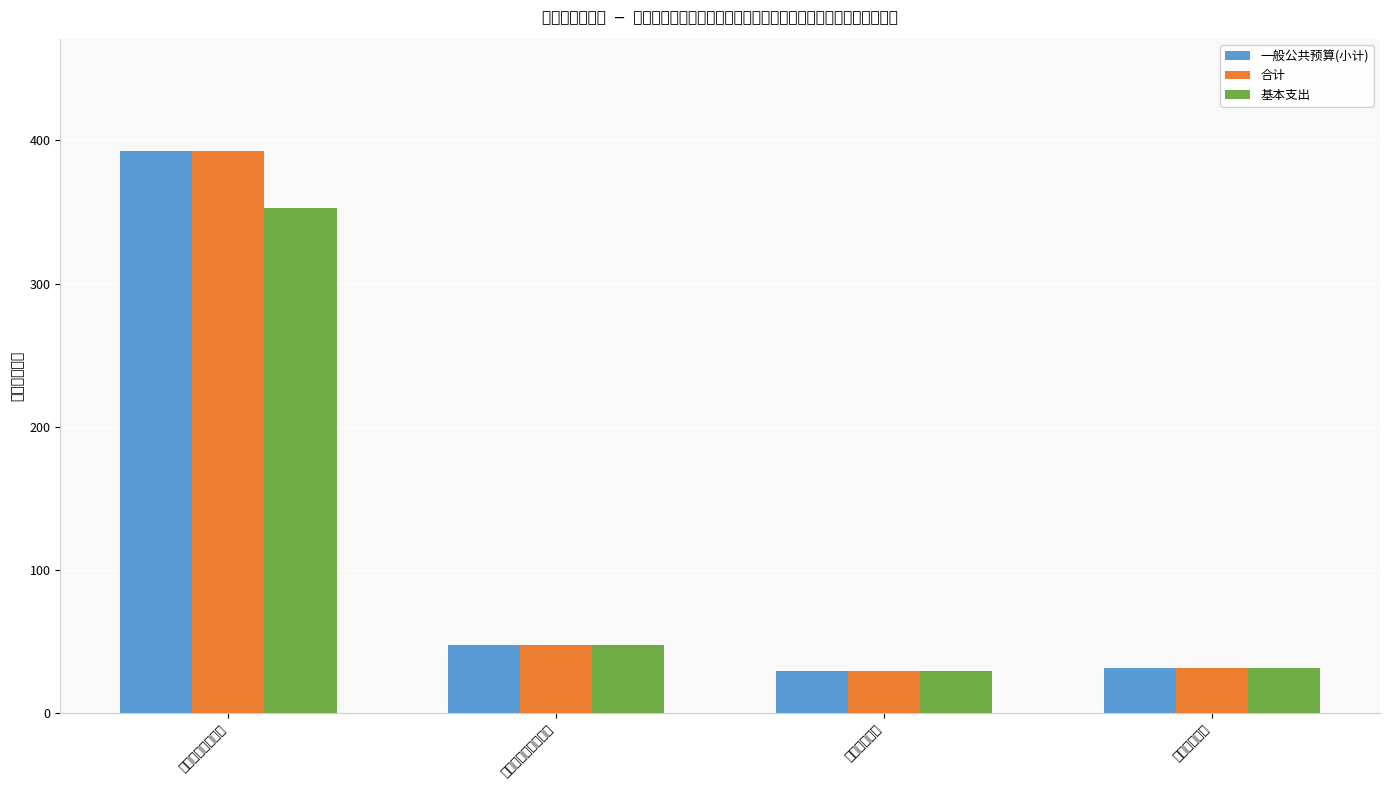

Rank the series at 一般公共服务支出 from highest to lowest value.

一般公共预算(小计), 合计, 基本支出